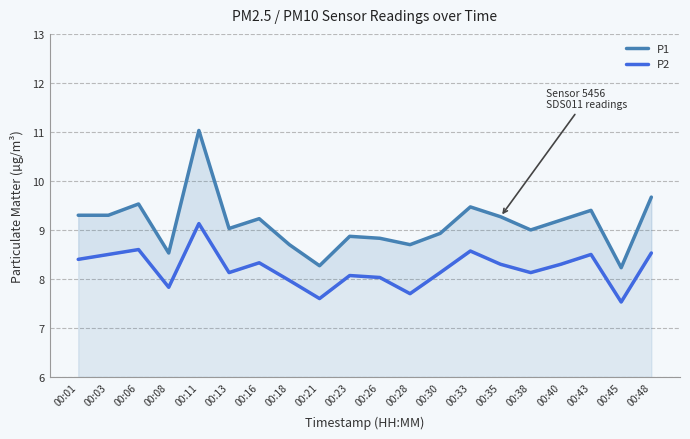

Which series has the largest total across all categories?

P1